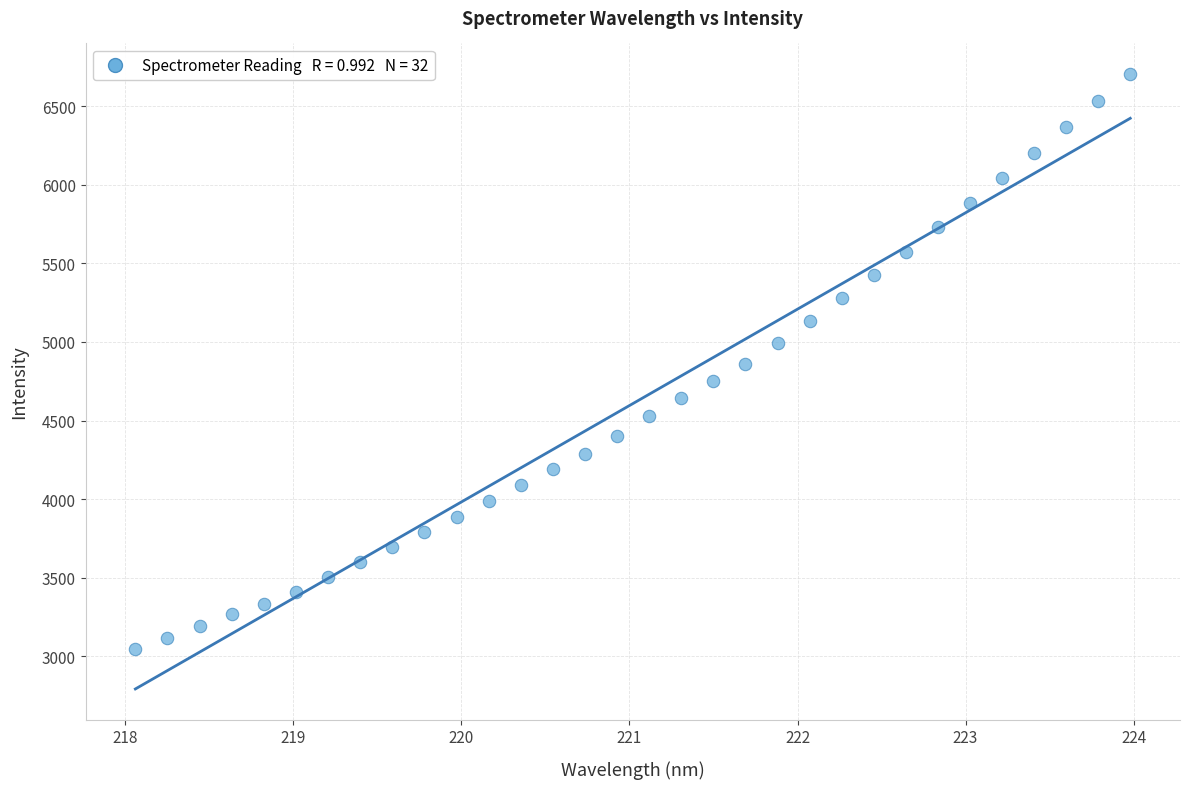

What is the range of X values (max minus min)?

5.9